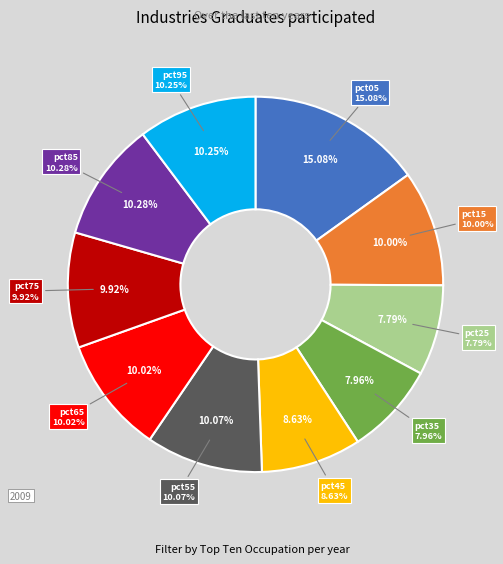

Combined, what portion of the pie is pct15 and pct65?

20.0%